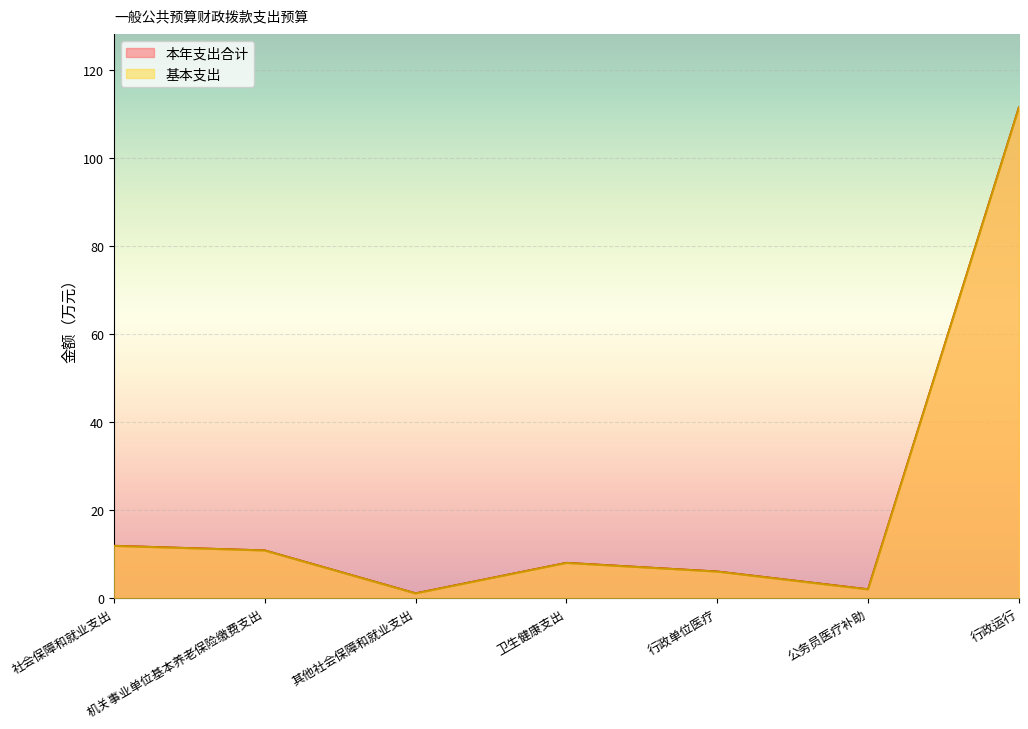

How many data points in 基本支出 are above 7?

4